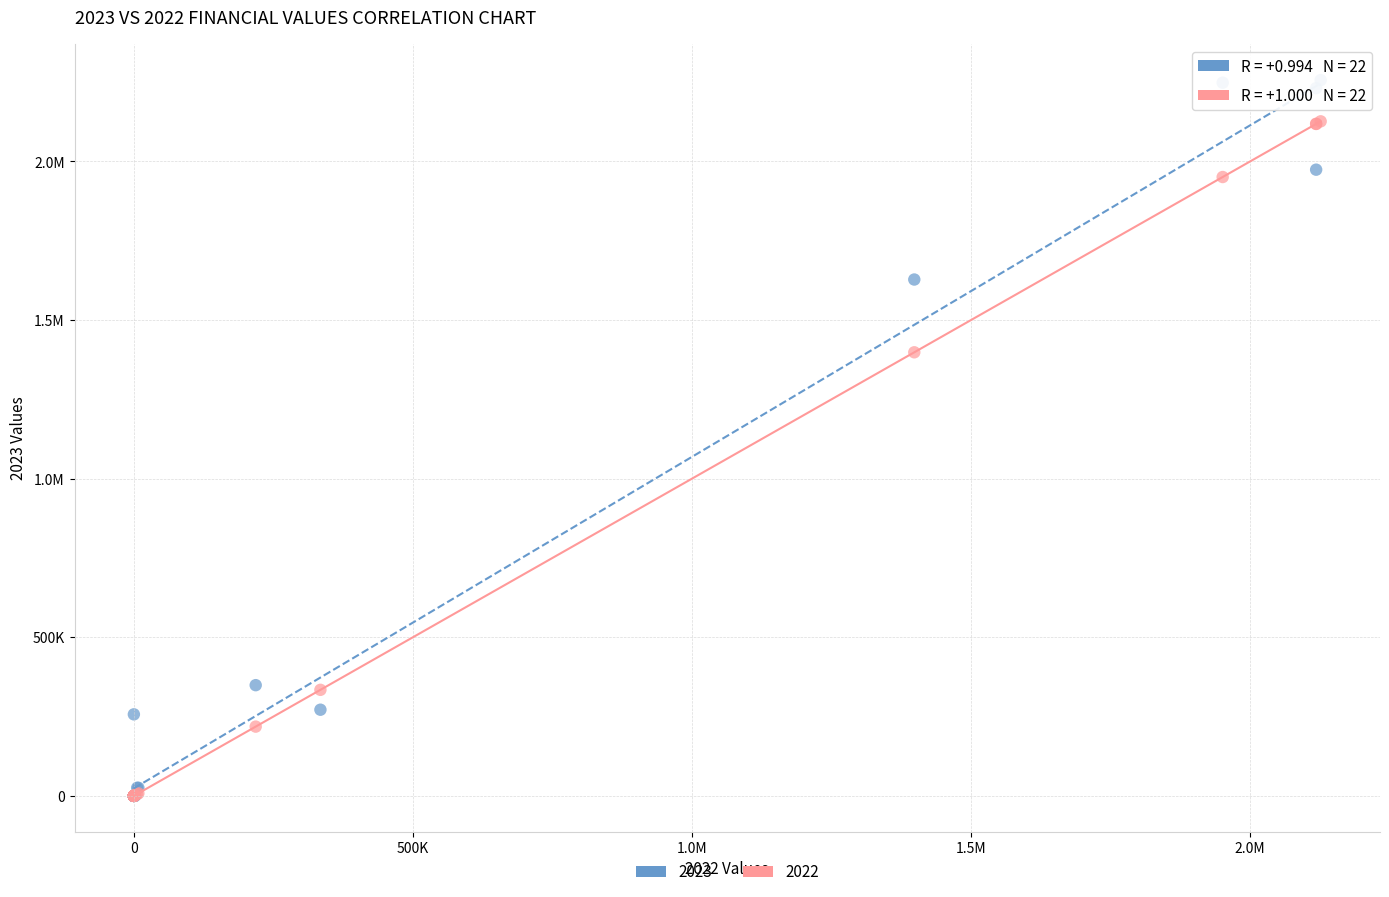

What are all the series names shown in the legend?

2023, 2022